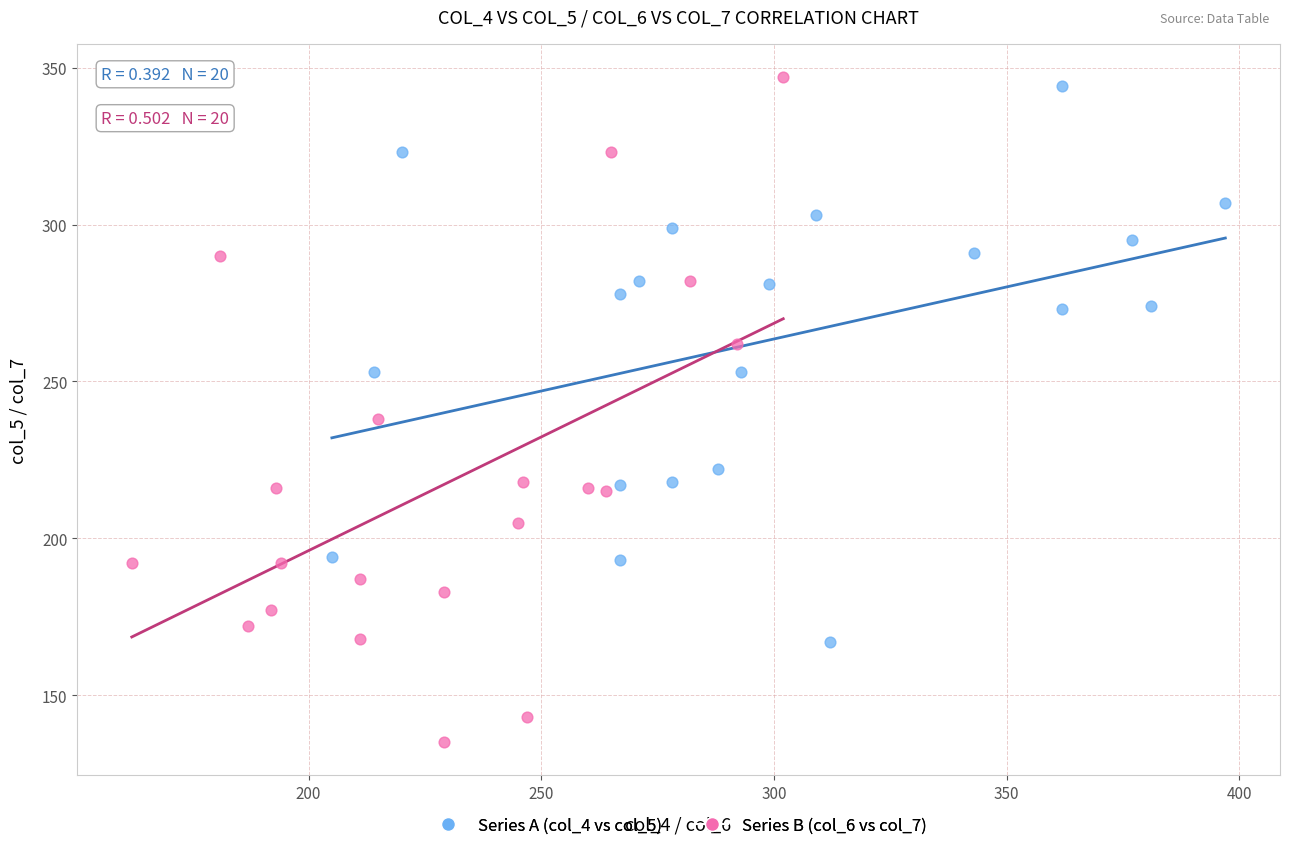

Which series has the widest spread of Y values?

Series B (col_6 vs col_7)